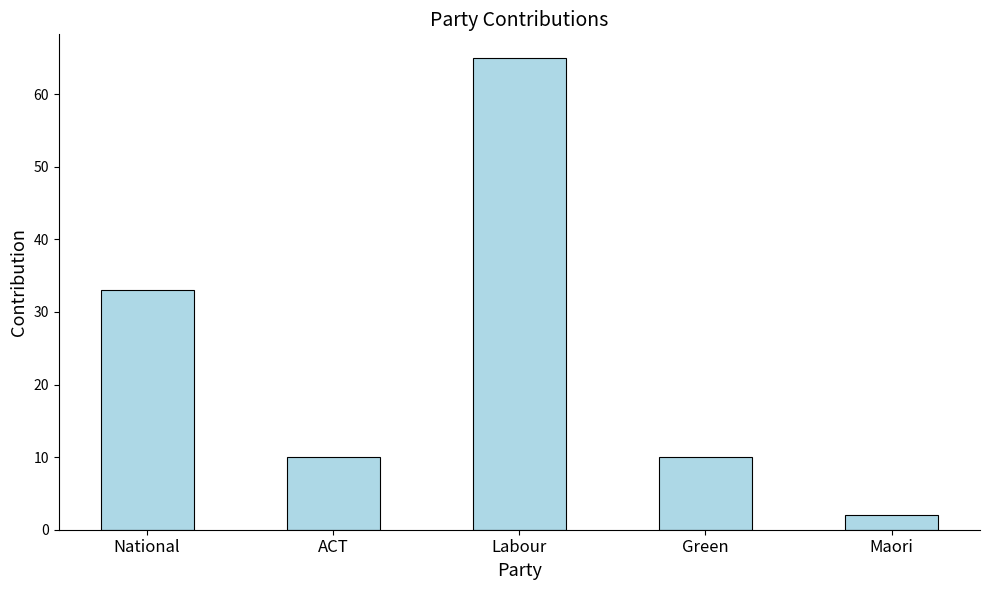

True or false: the data shows 33 at National.

True